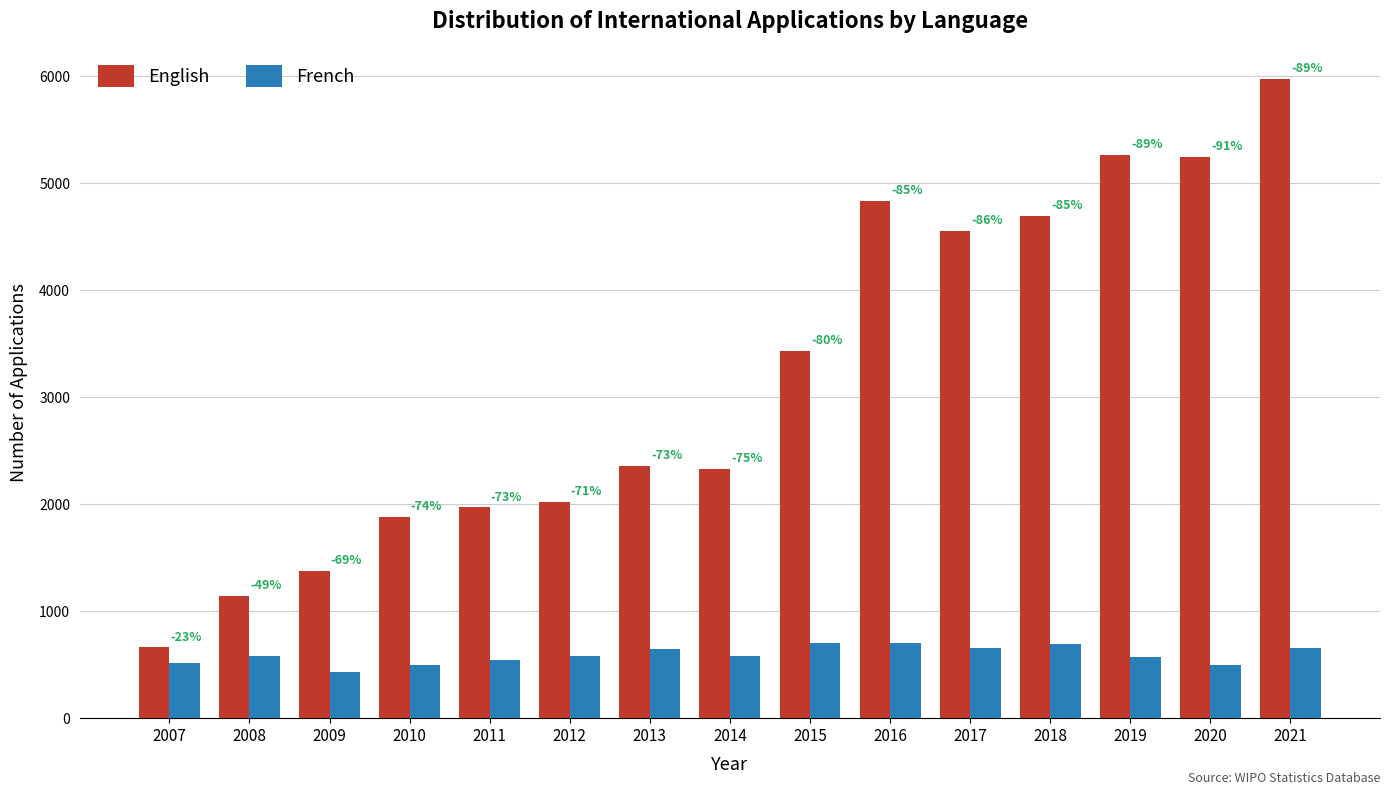

List the labels in order of French value, largest first.

2016, 2015, 2018, 2017, 2021, 2013, 2008, 2014, 2012, 2019, 2011, 2007, 2020, 2010, 2009